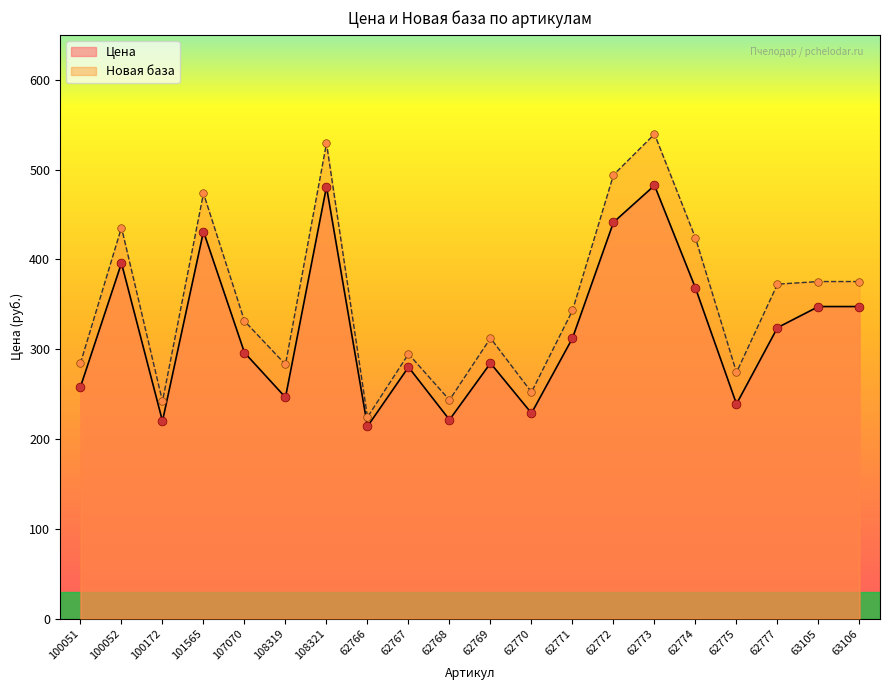

What is the total value across all series at 62777?

696.4